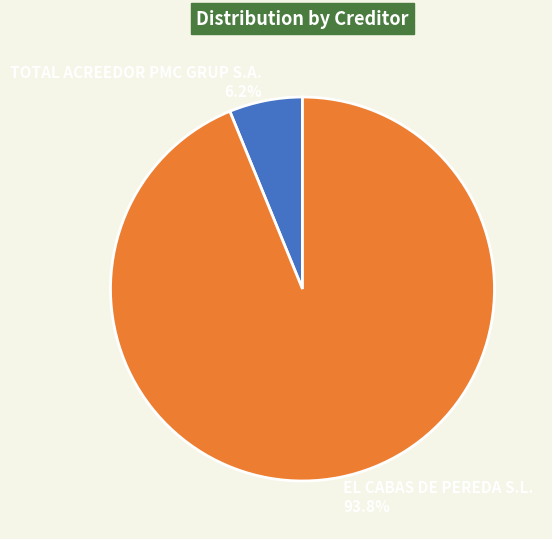

Which slice is the largest?

EL CABAS DE PEREDA S.L.